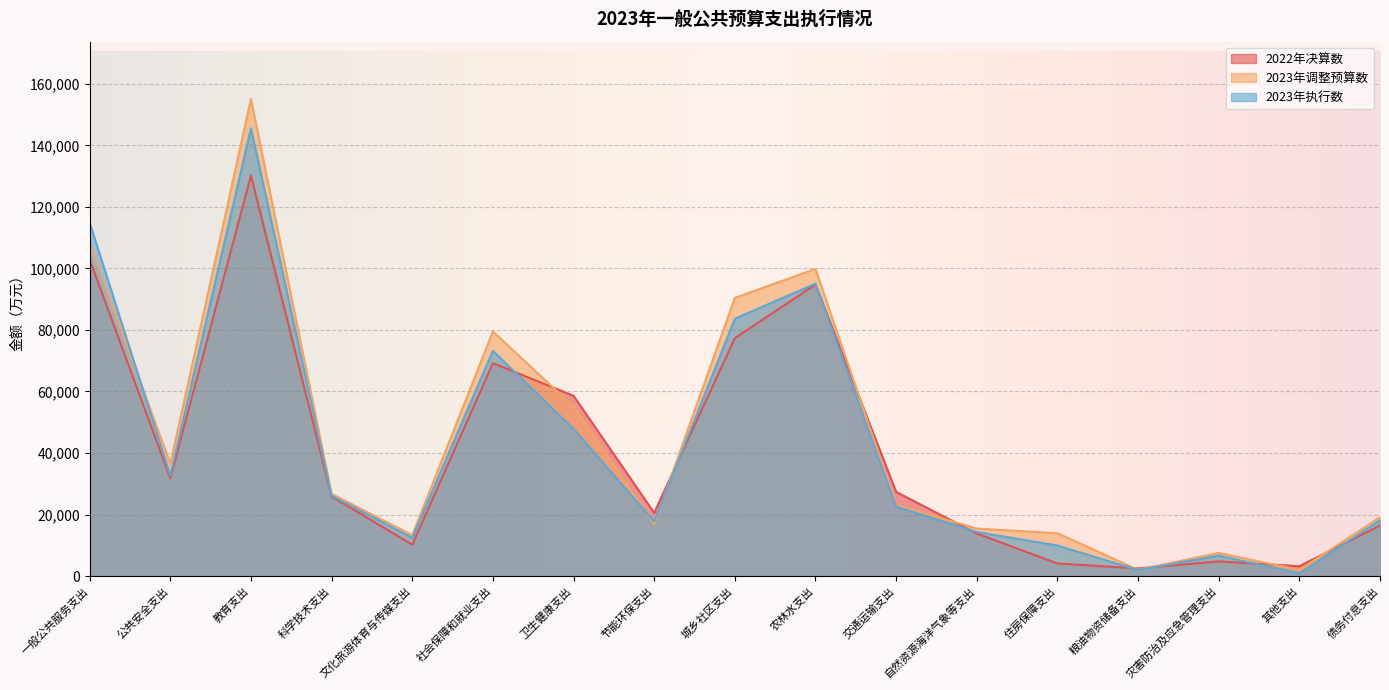

How many data points in 2023年执行数 are less than 22543?

8